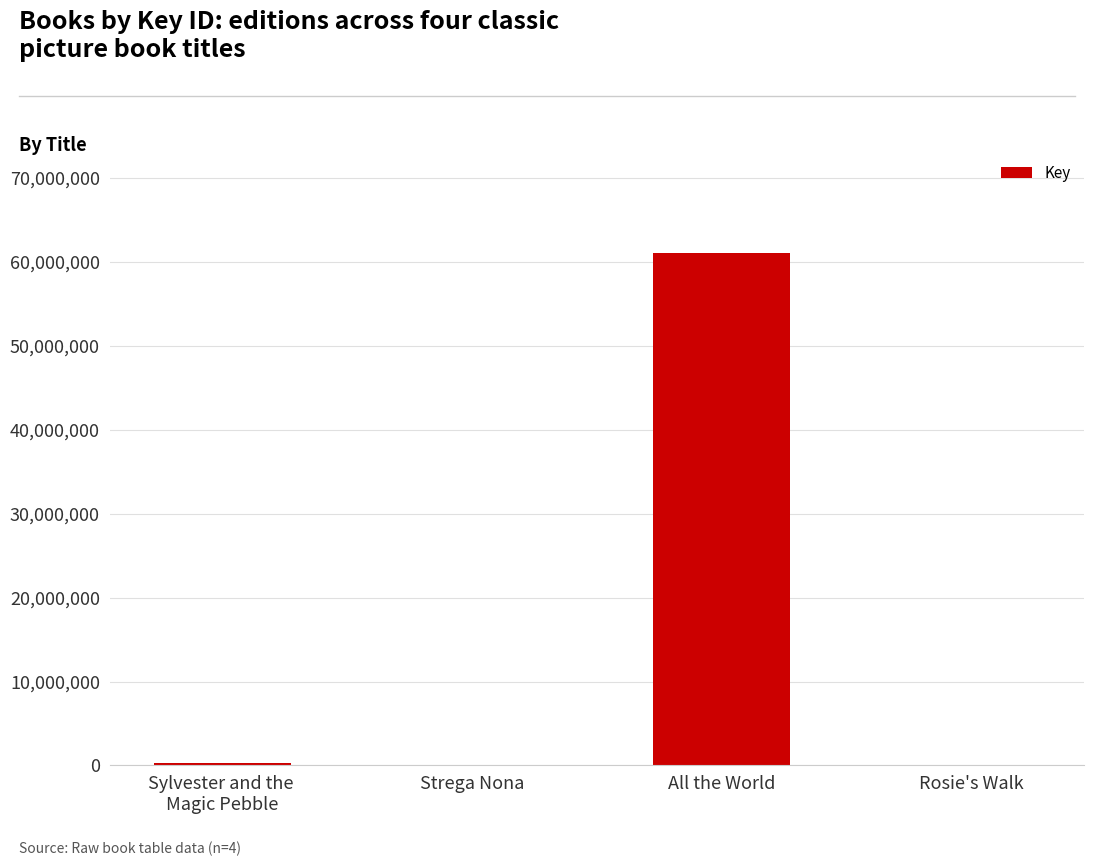

The chart shows a value of 60997817 at All the World. True or false?

True